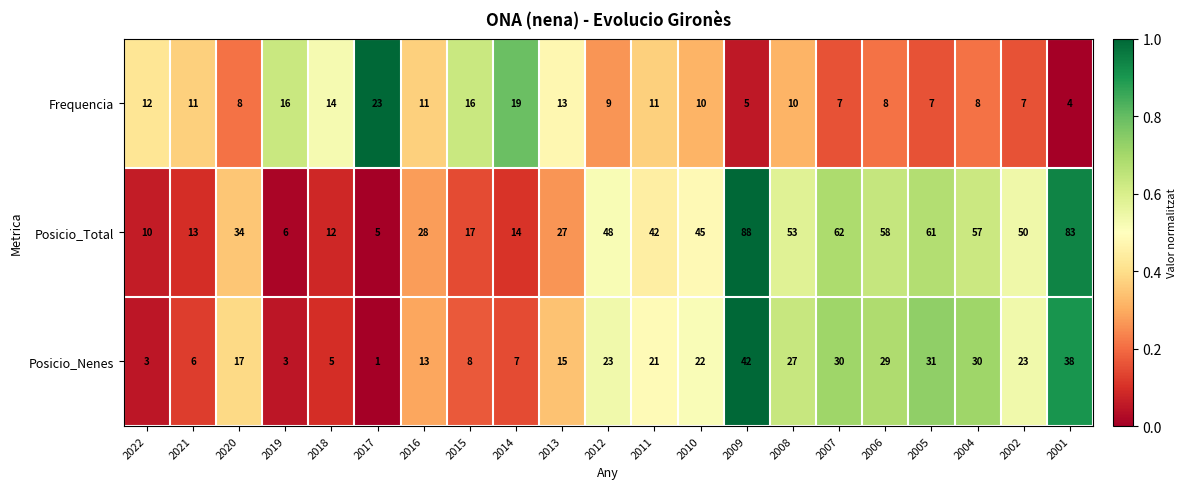

At which category is the sum across all series the highest?

2009